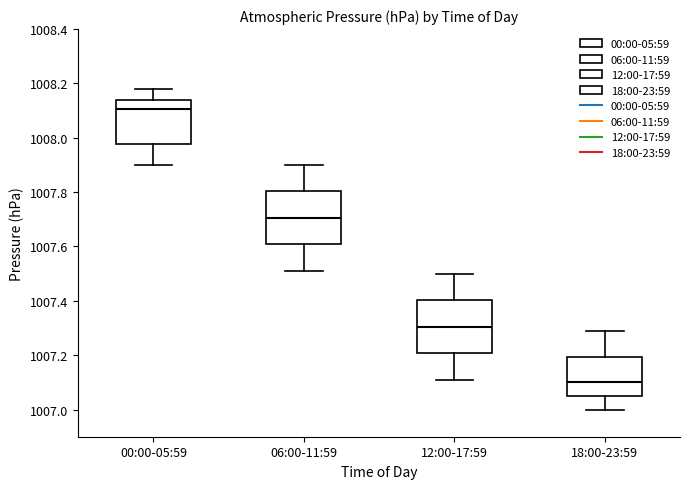

Where does the lower whisker of the box for 18:00-23:59 end on the y-axis? The values are not printed on the chart, so give them approximately, as read against the axis.

1007.00